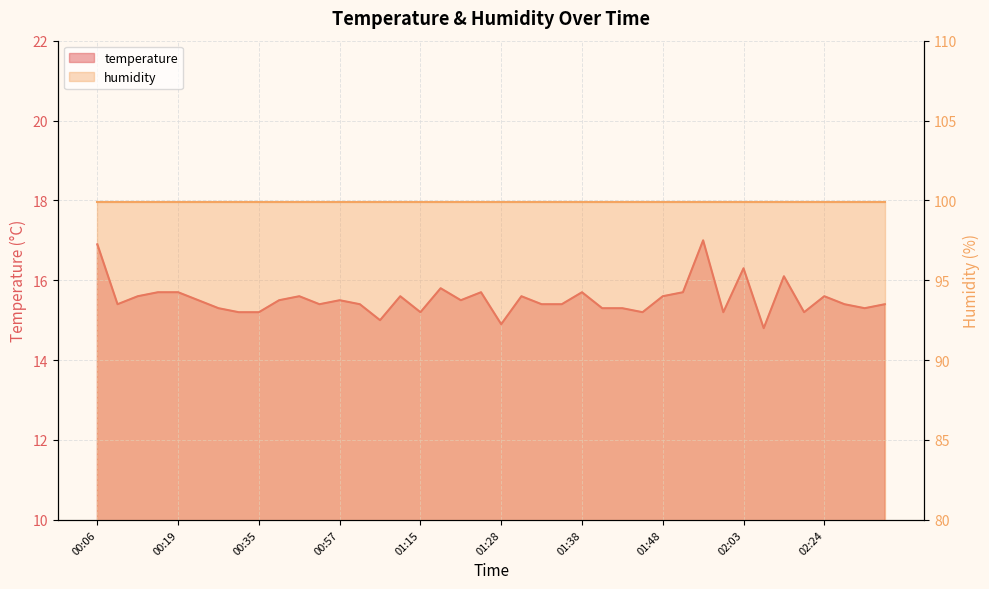

At which label does the data first exceed 15?

00:06